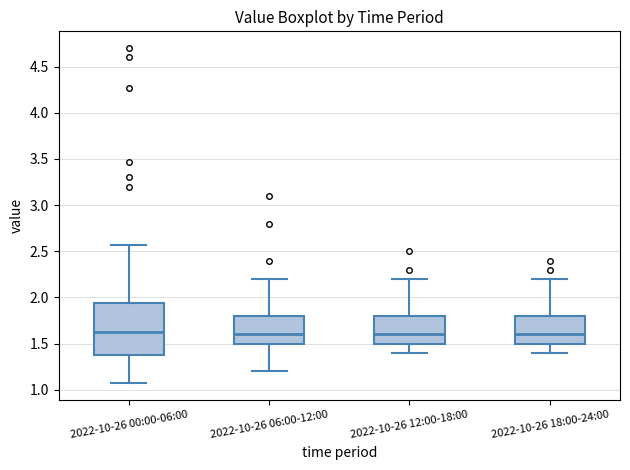

Where does the lower whisker of the box for 2022-10-26 12:00-18:00 end on the y-axis? The values are not printed on the chart, so give them approximately, as read against the axis.

1.40